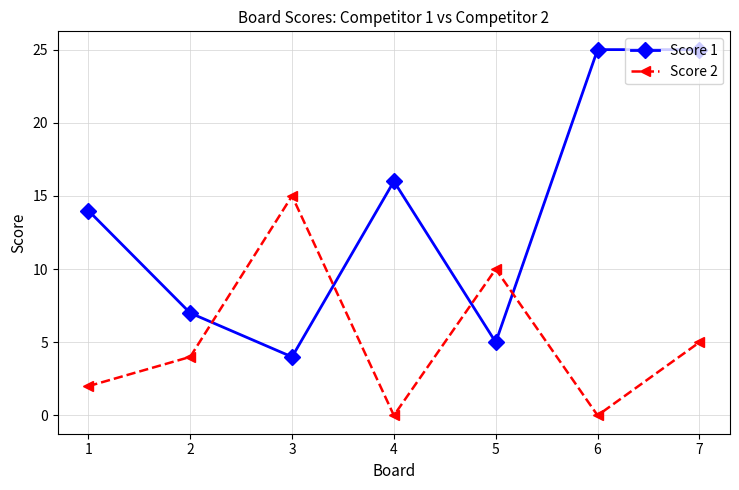

Which series ends up on top after the final intersection of Score 2 and Score 1?

Score 1